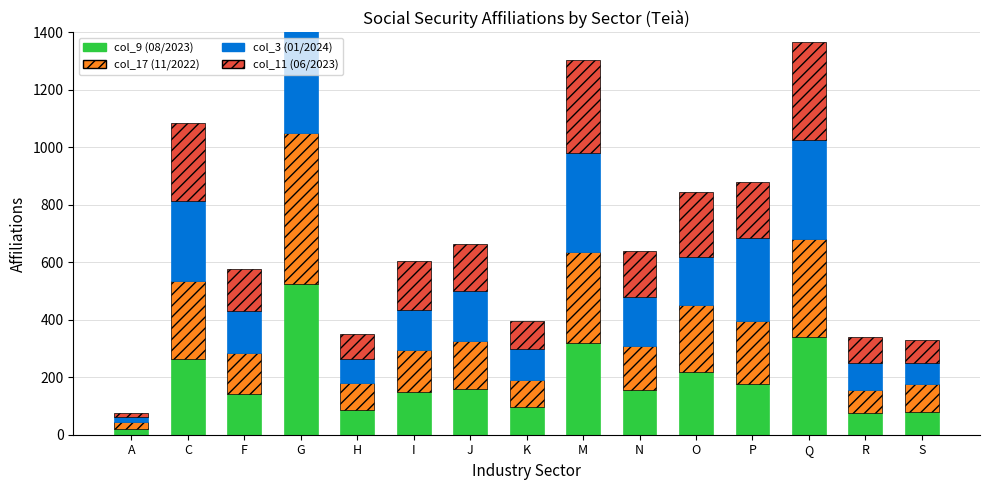

What is the label of the 4th bar from the right?

P